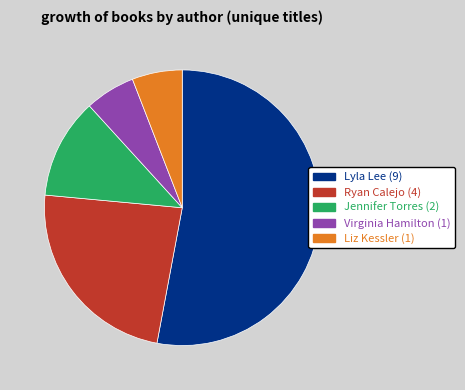

Is it true that Lyla Lee is 59% of the pie?

False